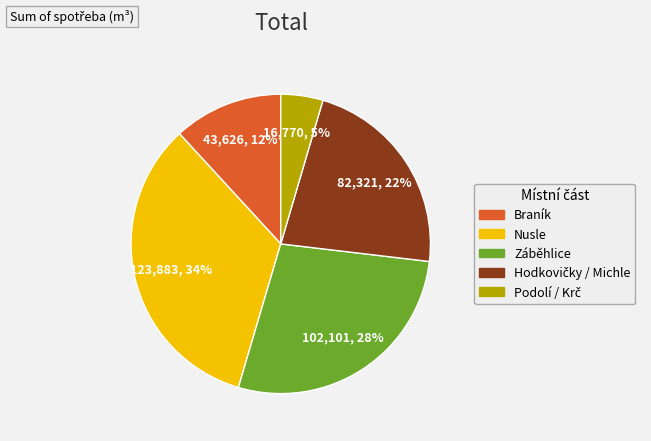

Is there any slice that represents more than half of the pie?

No